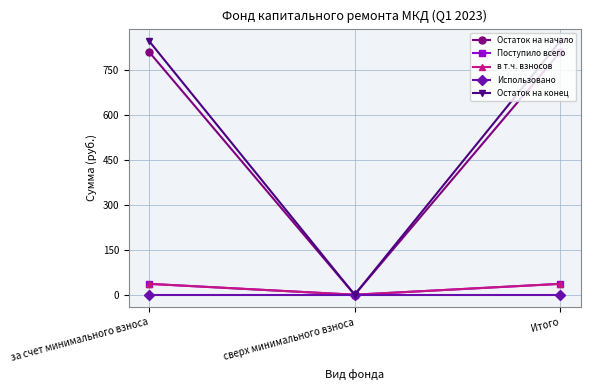

What is the greatest value displayed?

845.1